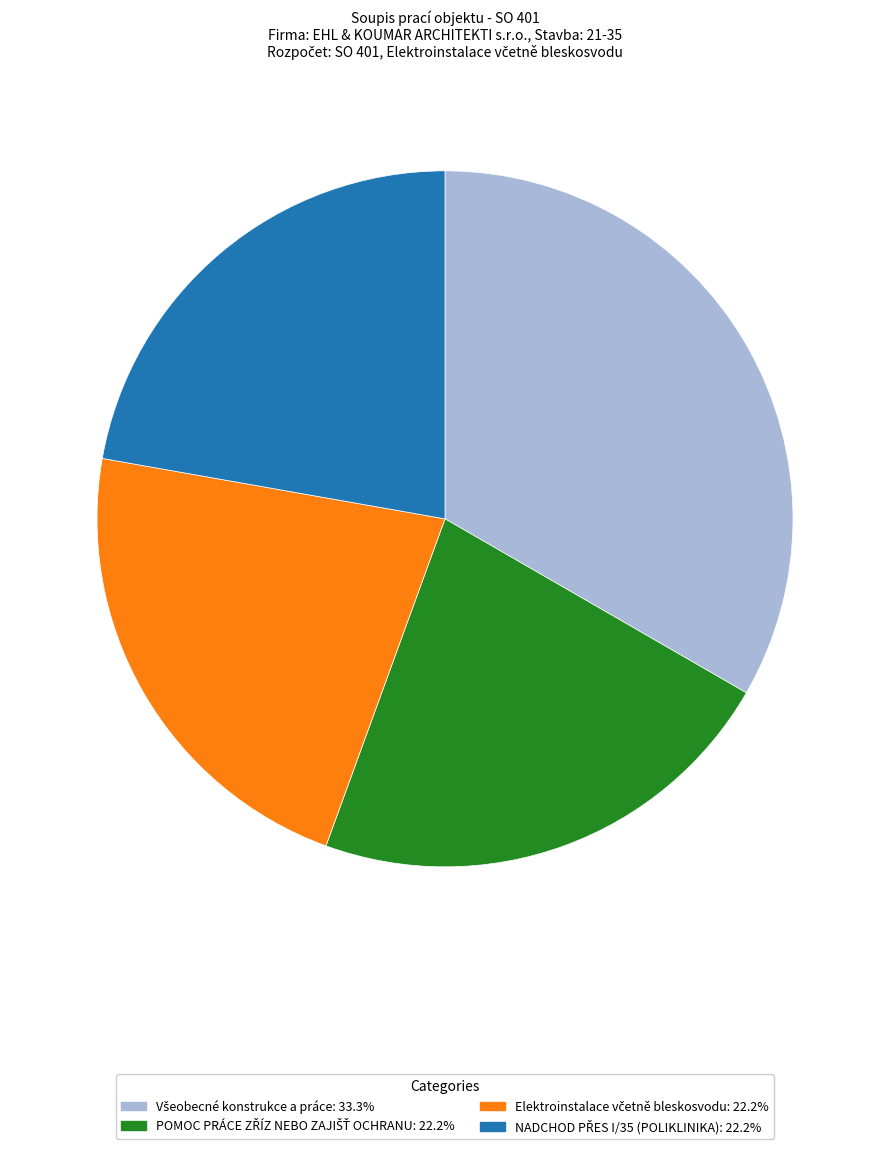

Is there a majority slice in this chart?

No